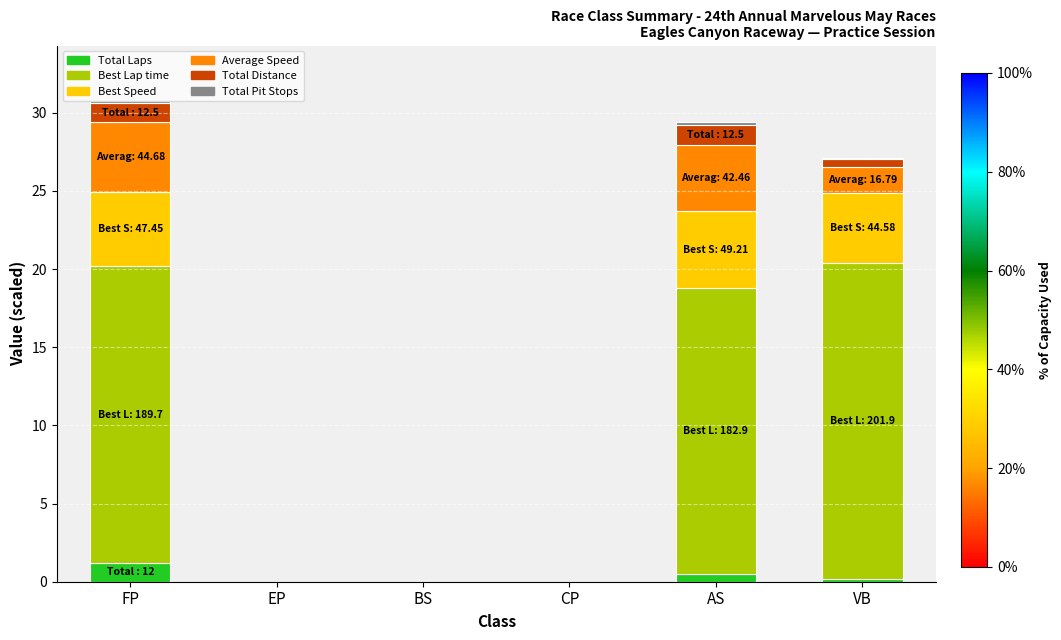

Count the number of data series in this chart.

6